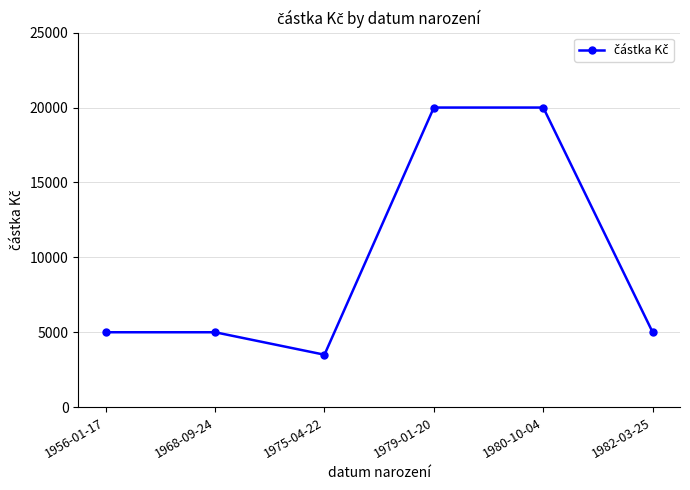

Does the chart have visible grid lines?

Yes